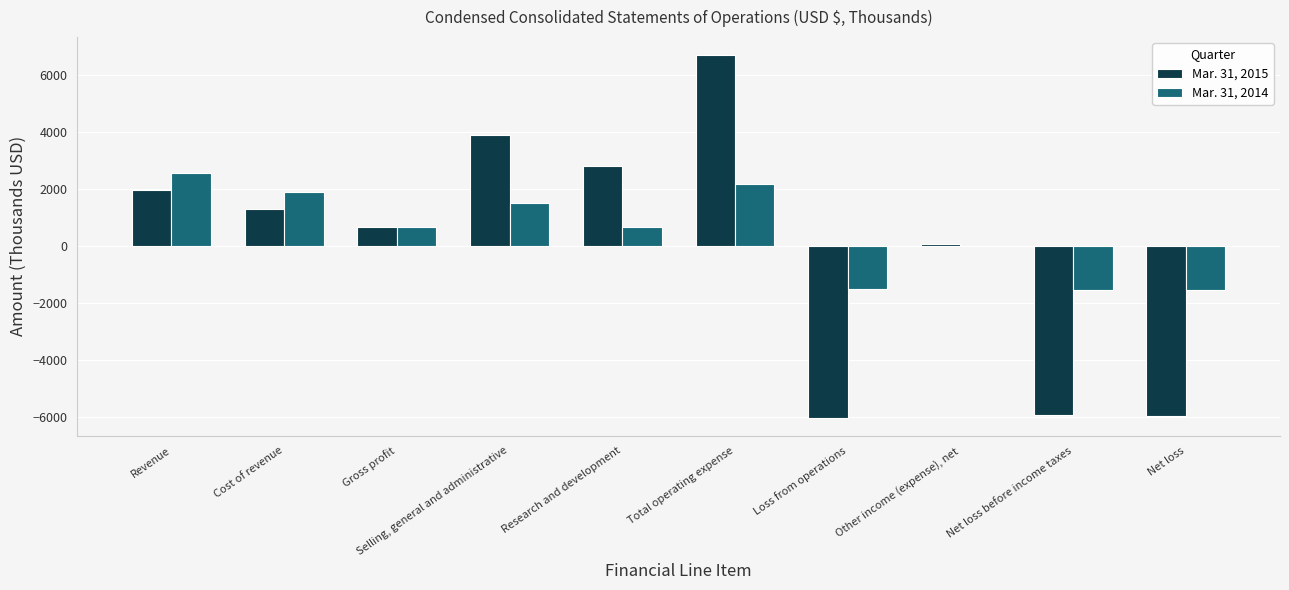

How many values in Mar. 31, 2015 are above zero?

7